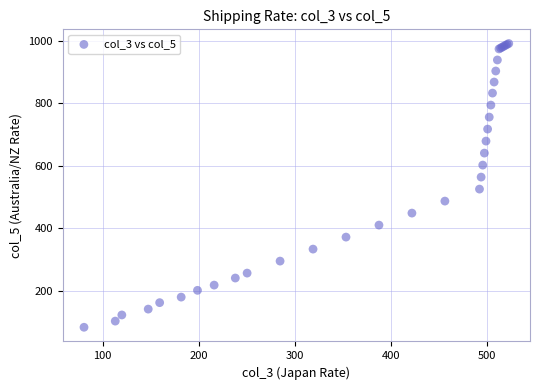

What Y value in the scatter plot is closest to 536?

525.1